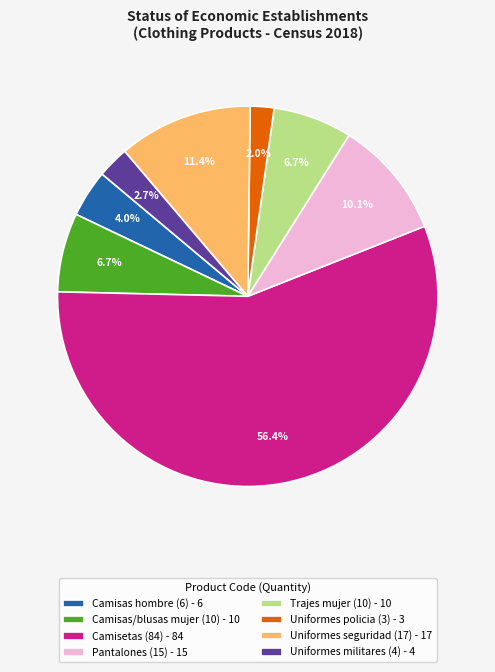

What portion of the pie excludes Uniformes seguridad (17) - 17?

88.6%